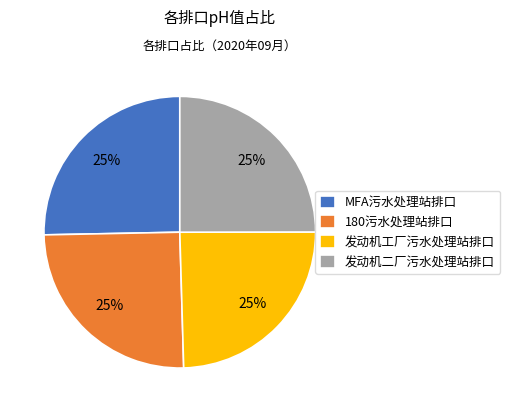

To the nearest percent, what is the combined percentage of 发动机二厂污水处理站排口 and 180污水处理站排口?

50%